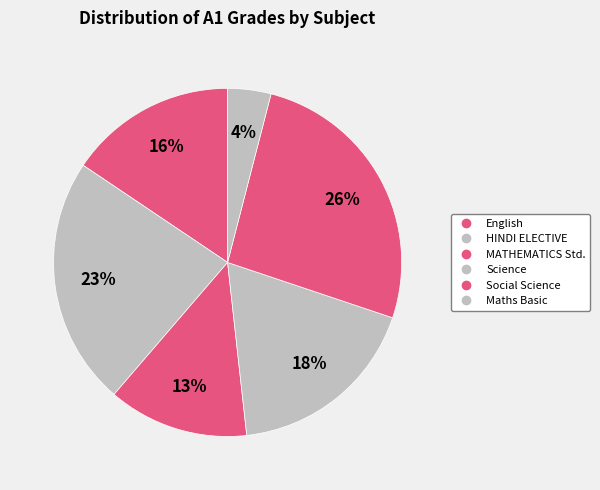

What is the smallest slice in the pie chart?

Maths Basic